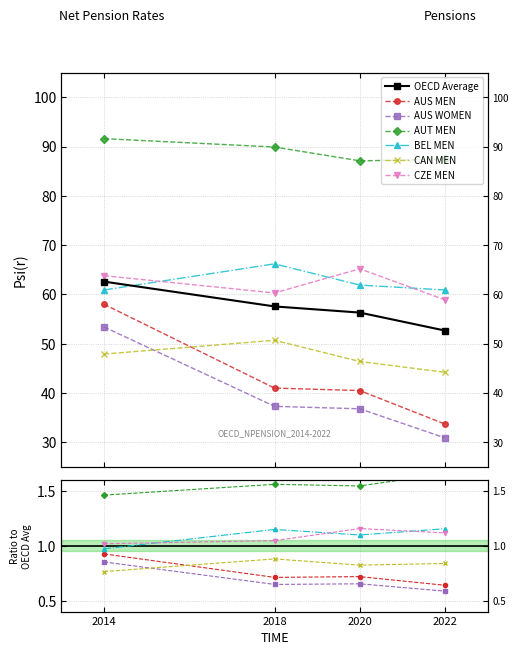

Rank the categories by BEL_MEN value from highest to lowest.

2018, 2020, 2014, 2022